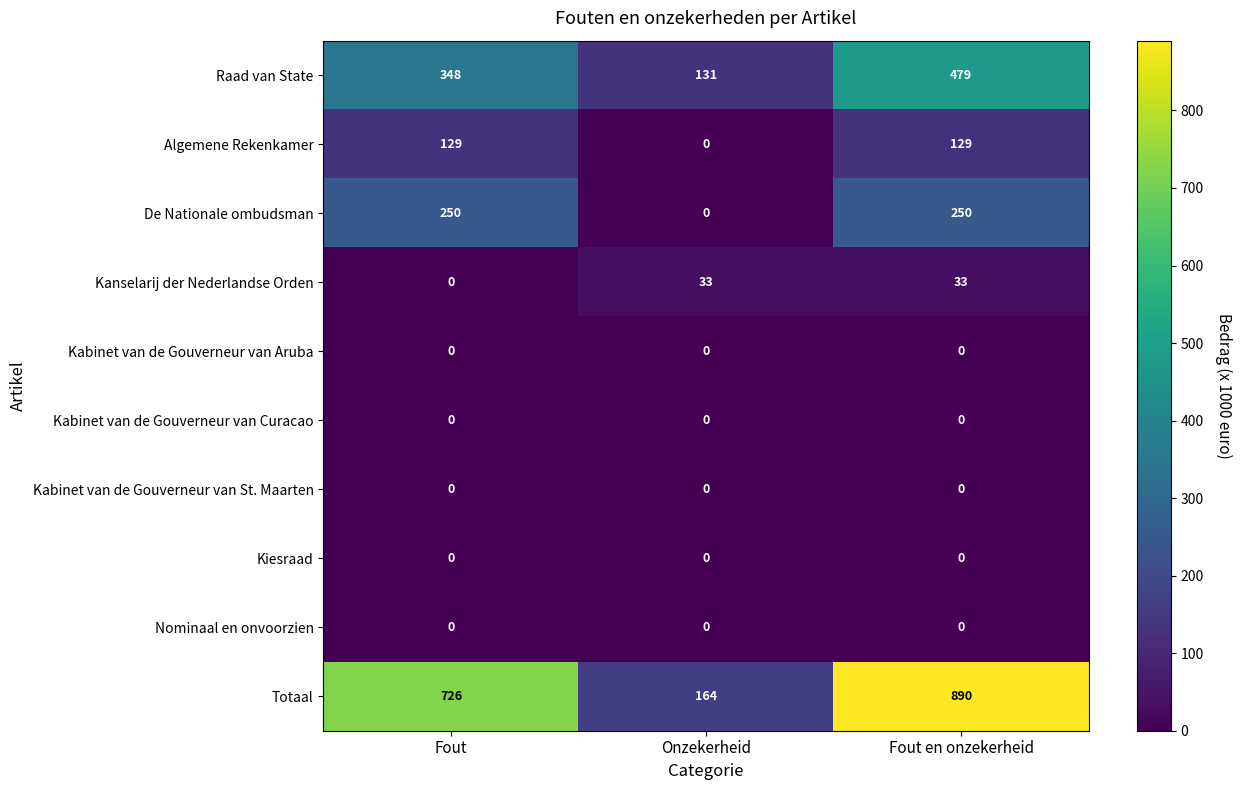

True or false: Nominaal en onvoorzien has a value of 0 at Fout.

True